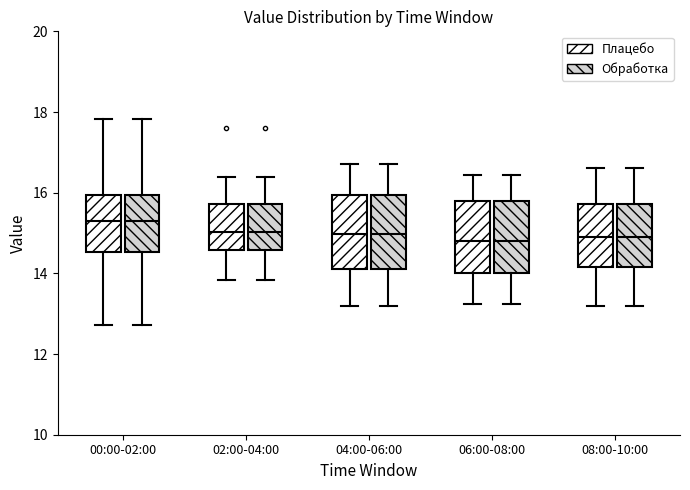

Reading left to right, transcribe this box plot: for each box, give where its median line is, the range the box spans, and where its two whiskers end, as read against the y-axis. The values are not printed on the chart, so give them approximately, as read against the axis.

00:00-02:00 (Плацебо): median 15.2, box 14.6 to 16.0, whiskers 12.8 to 17.8
00:00-02:00 (Обработка): median 15.2, box 14.6 to 16.0, whiskers 12.8 to 17.8
02:00-04:00 (Плацебо): median 15.0, box 14.6 to 15.8, whiskers 13.8 to 16.4
02:00-04:00 (Обработка): median 15.0, box 14.6 to 15.8, whiskers 13.8 to 16.4
04:00-06:00 (Плацебо): median 15.0, box 14.2 to 16.0, whiskers 13.2 to 16.8
04:00-06:00 (Обработка): median 15.0, box 14.2 to 16.0, whiskers 13.2 to 16.8
06:00-08:00 (Плацебо): median 14.8, box 14.0 to 15.8, whiskers 13.2 to 16.4
06:00-08:00 (Обработка): median 14.8, box 14.0 to 15.8, whiskers 13.2 to 16.4
08:00-10:00 (Плацебо): median 15.0, box 14.2 to 15.8, whiskers 13.2 to 16.6
08:00-10:00 (Обработка): median 15.0, box 14.2 to 15.8, whiskers 13.2 to 16.6